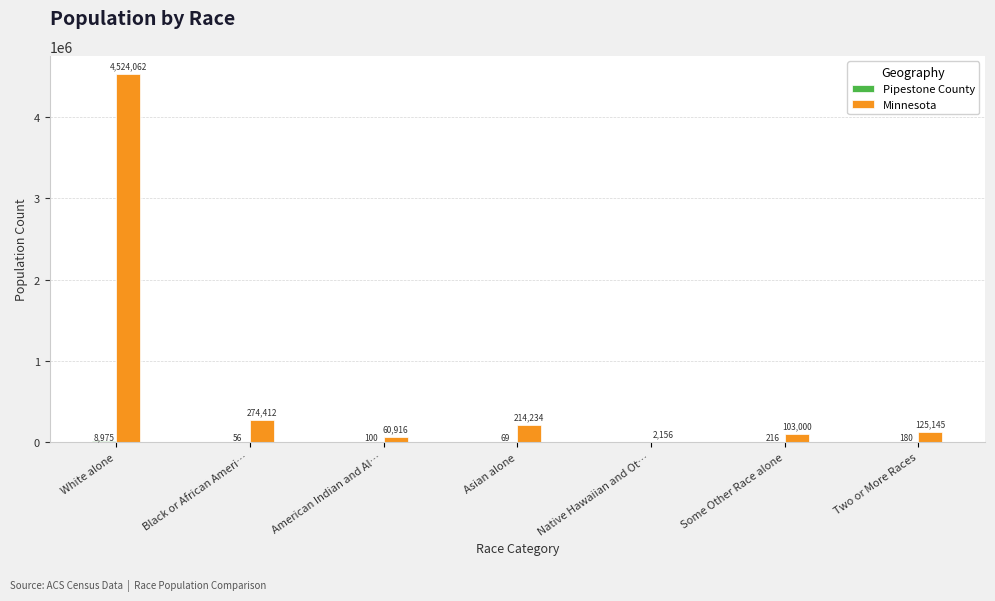

Count the number of categories in the chart.

7